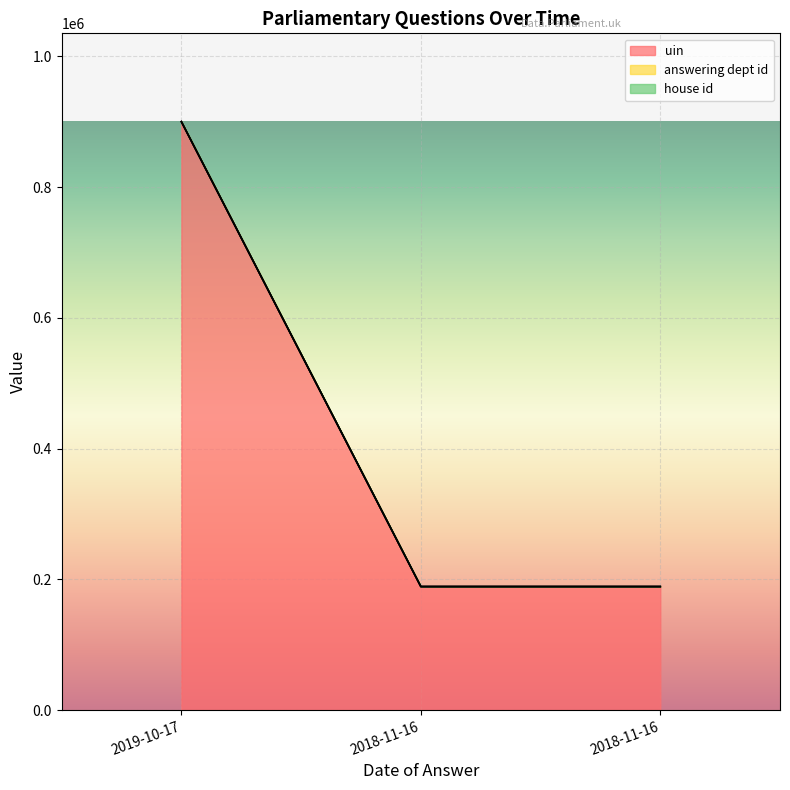

Reading right to left, transcribe all the data shown in this chart.

uin: 2018-11-16=188858	2018-11-16=188857	2019-10-17=900008
answering dept id: 2018-11-16=202	2018-11-16=202	2019-10-17=202
house id: 2018-11-16=1	2018-11-16=1	2019-10-17=1